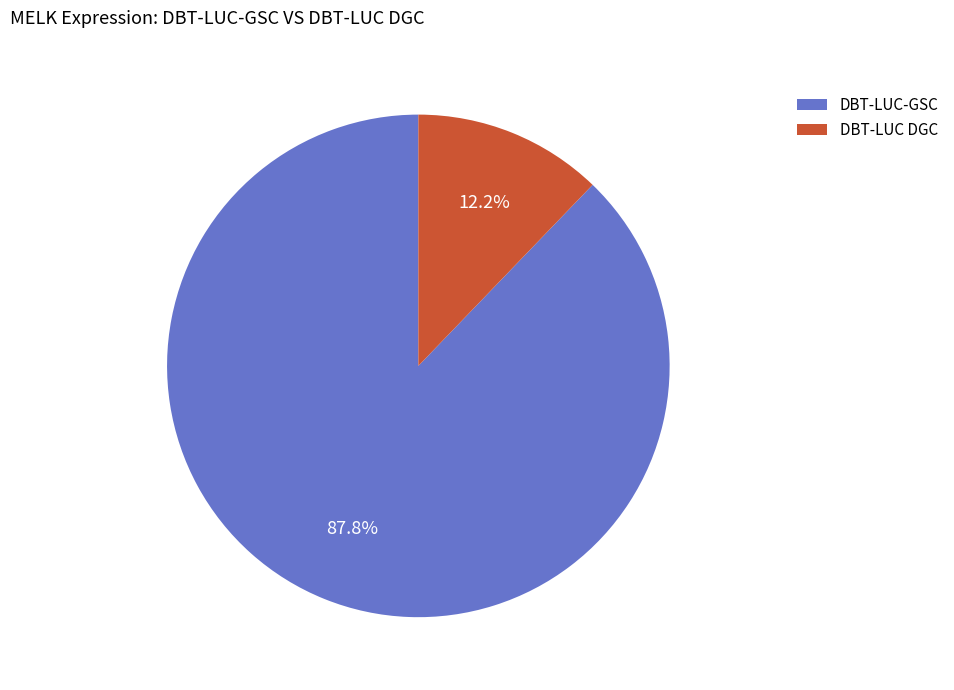

Rank the categories by value from highest to lowest.

DBT-LUC-GSC, DBT-LUC DGC